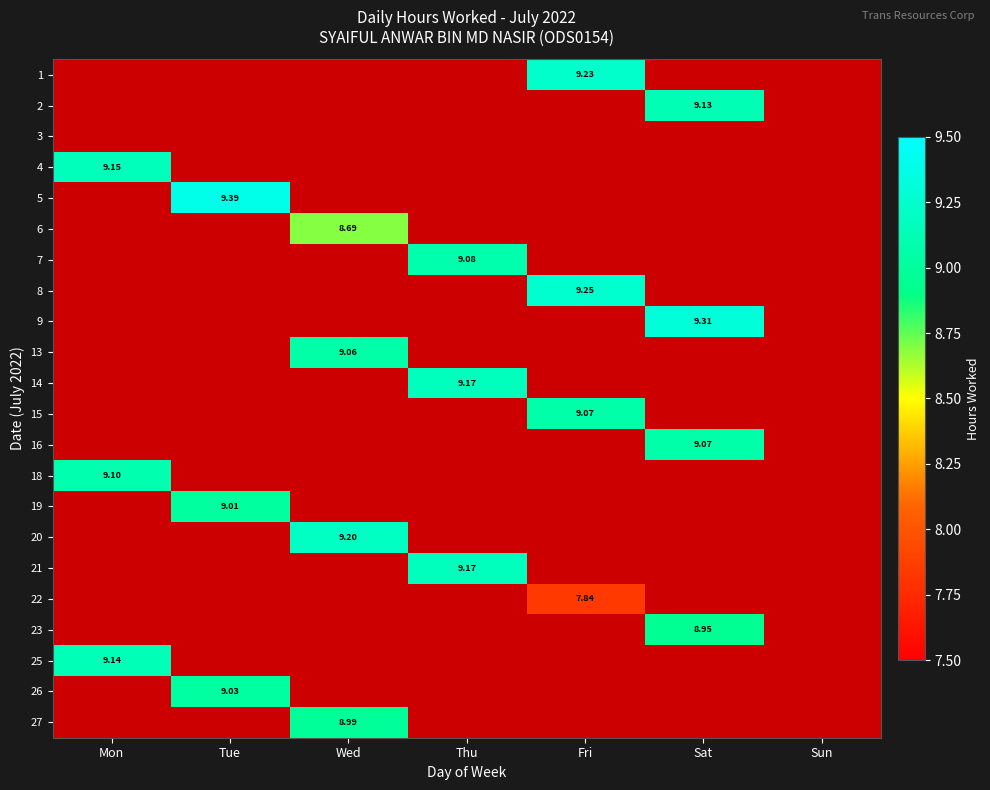

List the labels in order of 2 value, smallest first.

Mon, Tue, Wed, Thu, Fri, Sat, Sun